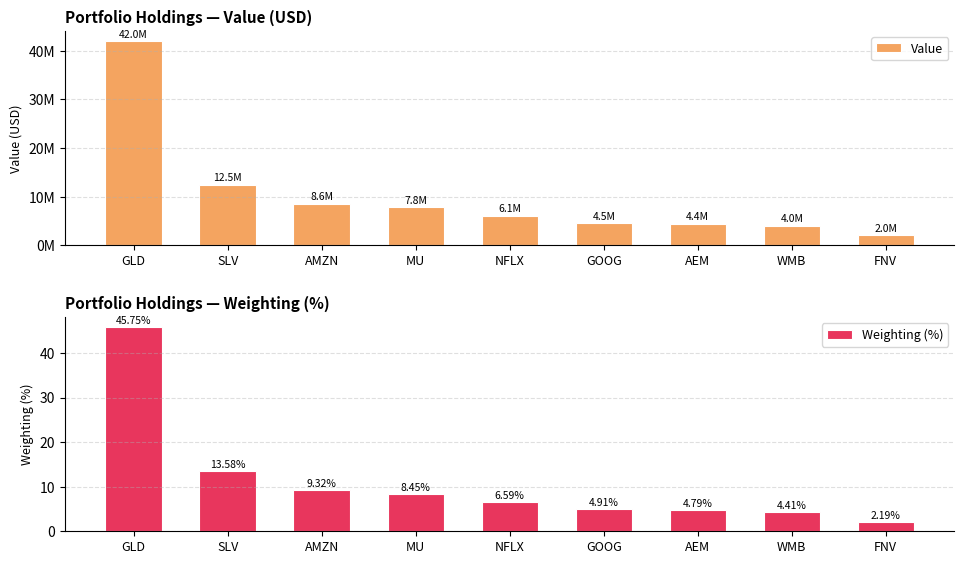

Is the value of Weighting (%) at AEM greater than the value of Value at AEM?

No